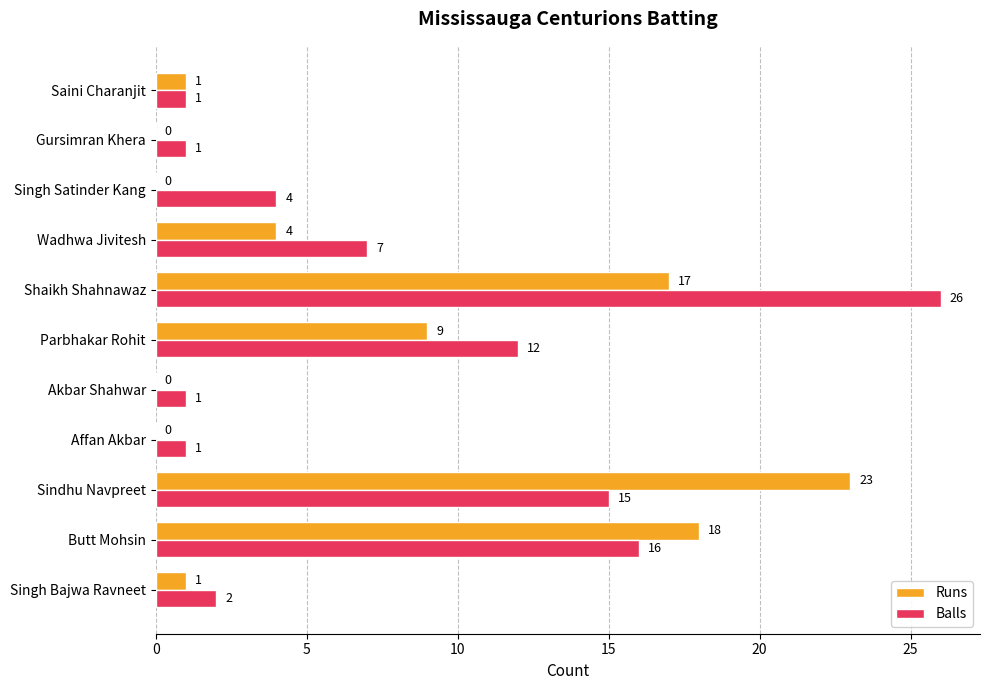

At which category is the sum across all series the highest?

Shaikh Shahnawaz